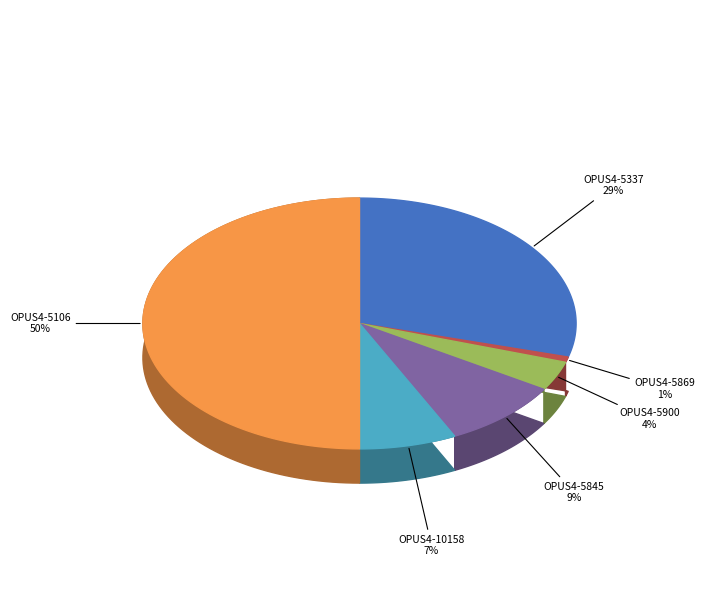

Is it true that OPUS4-10158 is 7% of the pie?

True